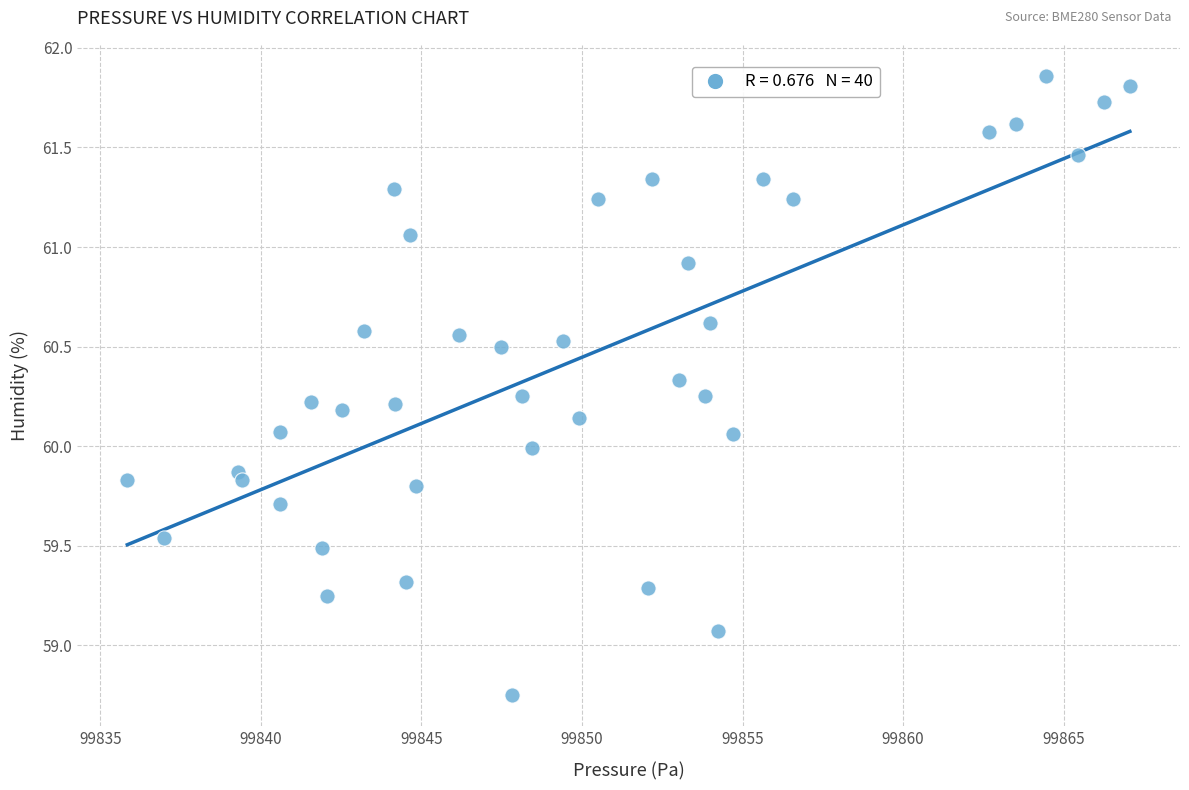

What is the range of X values (max minus min)?

31.2